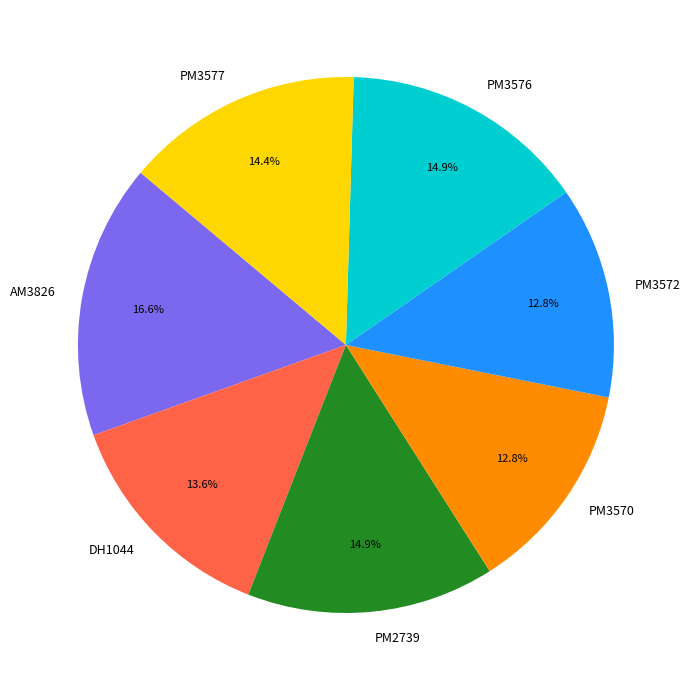

The AM3826 slice represents 17% of the pie. True or false?

True